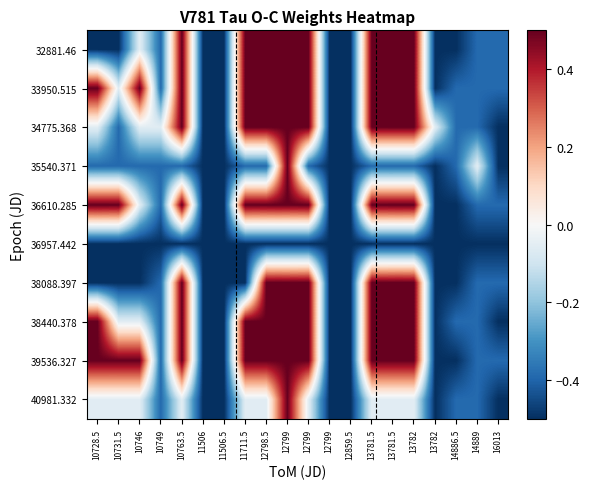

At which category is the sum across all series the highest?

12799